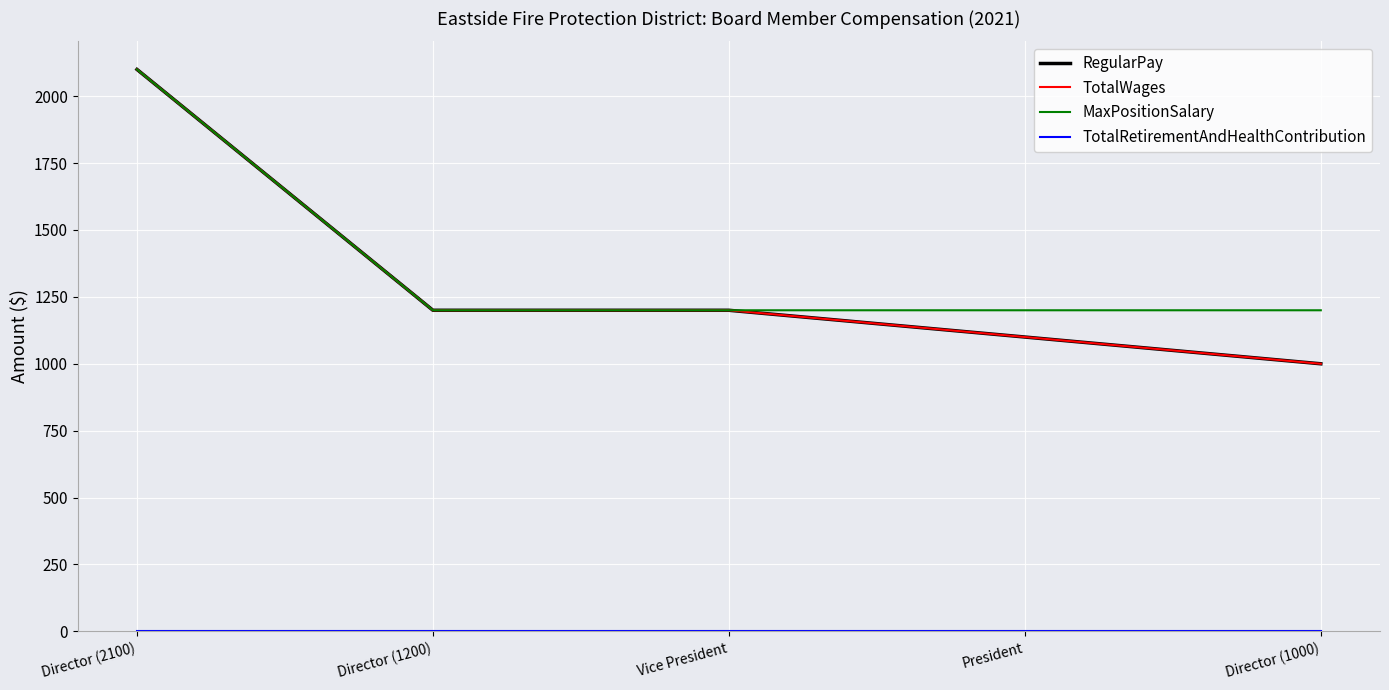

List the labels in order of MaxPositionSalary value, largest first.

Director (2100), Director (1200), Vice President, President, Director (1000)